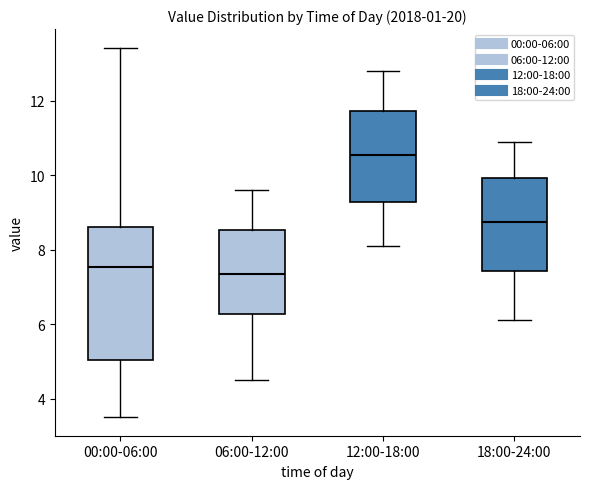

Reading left to right, transcribe this box plot: for each box, give where its median line is, the range the box spans, and where its two whiskers end, as read against the y-axis. The values are not printed on the chart, so give them approximately, as read against the axis.

00:00-06:00: median 7.6, box 5.0 to 8.6, whiskers 3.6 to 13.4
06:00-12:00: median 7.4, box 6.2 to 8.6, whiskers 4.6 to 9.6
12:00-18:00: median 10.6, box 9.2 to 11.8, whiskers 8.2 to 12.8
18:00-24:00: median 8.8, box 7.4 to 10.0, whiskers 6.2 to 11.0